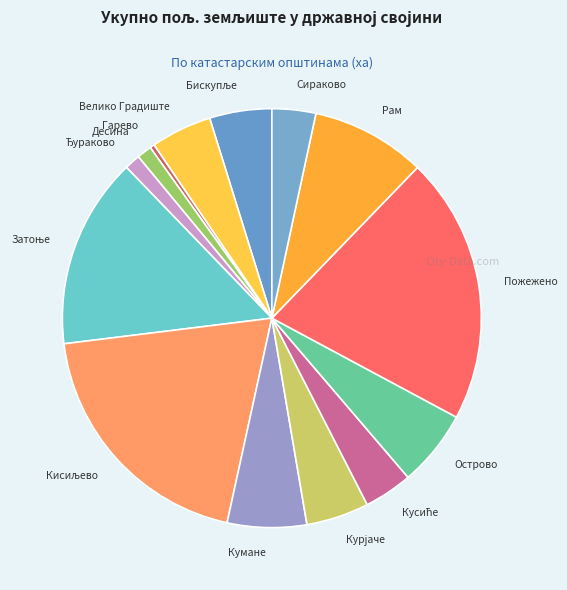

Between Сираково and Десина, which is larger?

Сираково